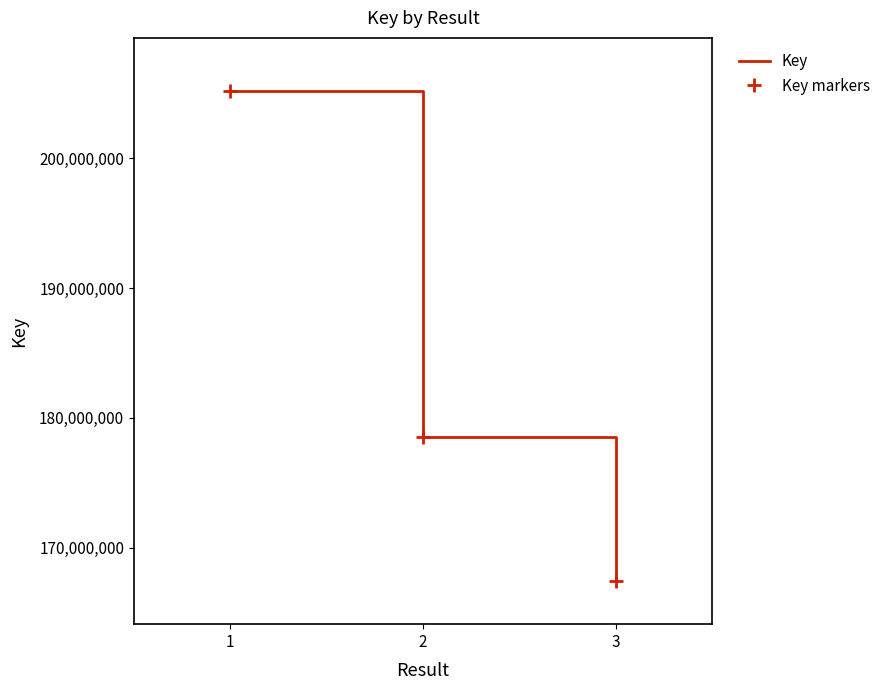

What is the sum of all Key markers values?

551176758